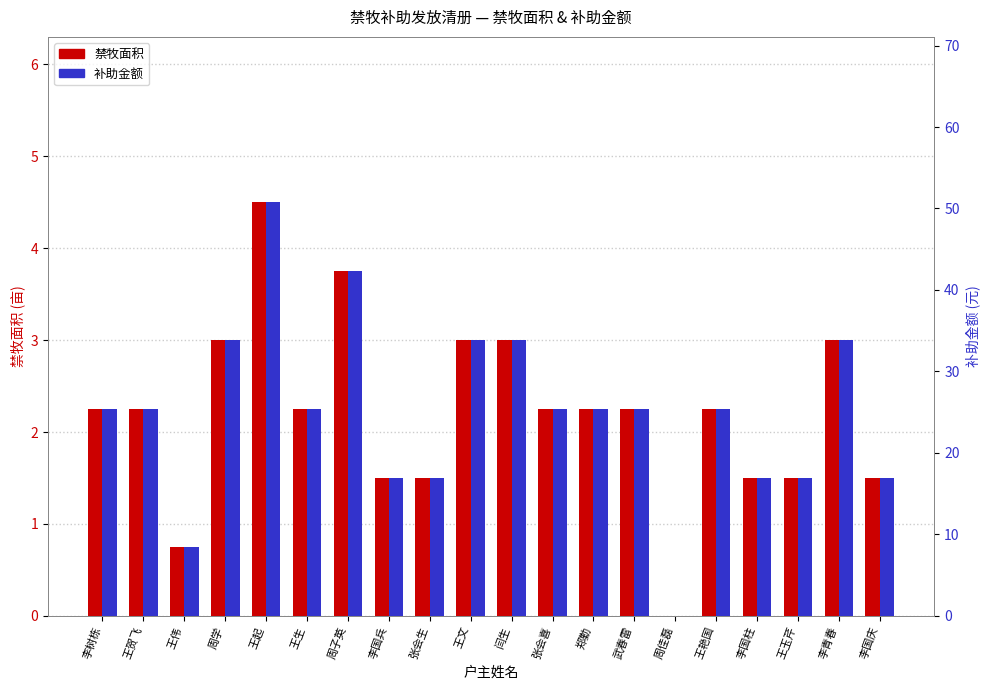

Which series has the largest range (max minus min)?

补助金额